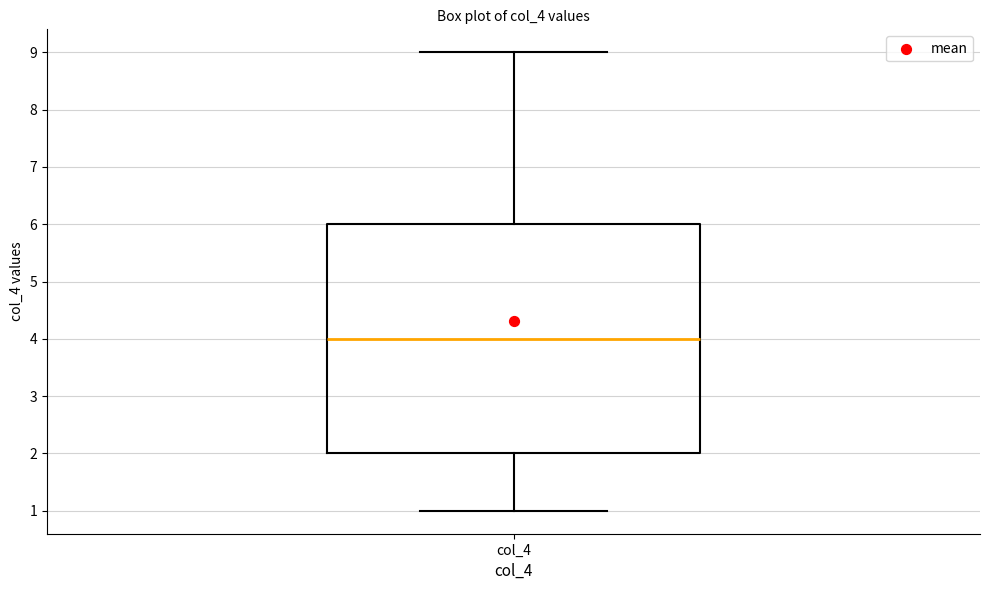

Read this box plot against the y-axis: the position of the median line, the range covered by the box, and the ends of both whiskers. The values are not printed on the chart, so give them approximately, as read against the axis.

median 4, box 2 to 6, whiskers 1 to 9